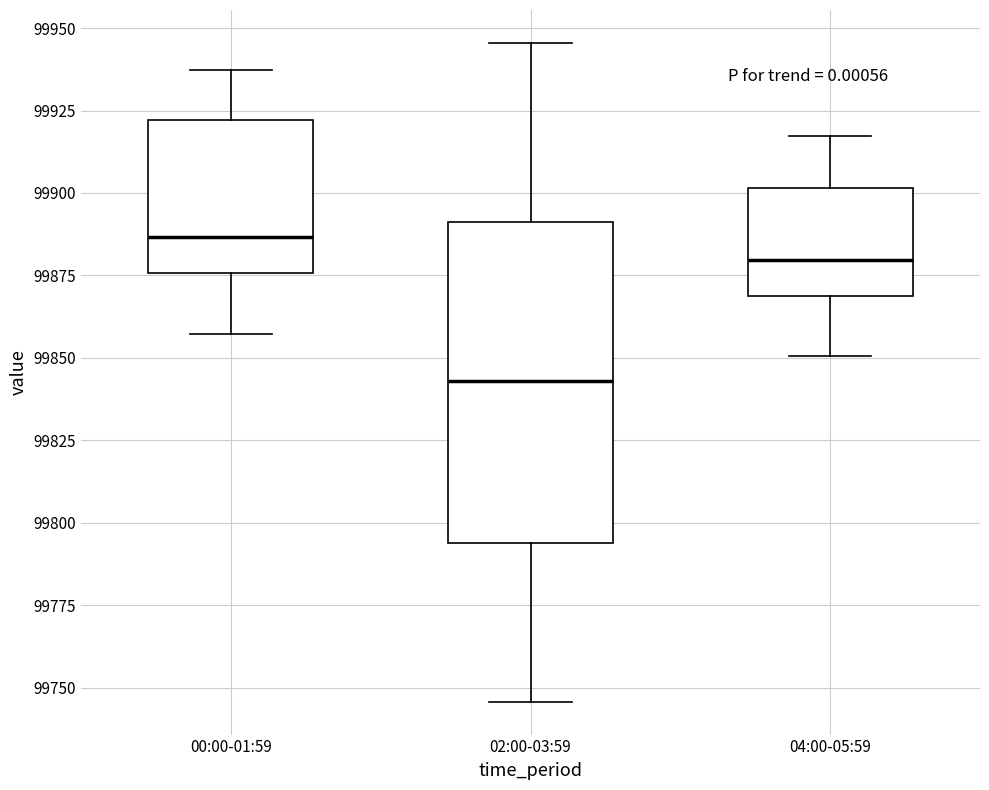

Reading left to right, read every box against the y-axis: the position of its median line, the range the box covers, and the ends of its whiskers. The values are not printed on the chart, so give them approximately, as read against the axis.

00:00-01:59: median 99885, box 99875 to 99920, whiskers 99855 to 99935
02:00-03:59: median 99845, box 99795 to 99890, whiskers 99745 to 99945
04:00-05:59: median 99880, box 99870 to 99900, whiskers 99850 to 99915